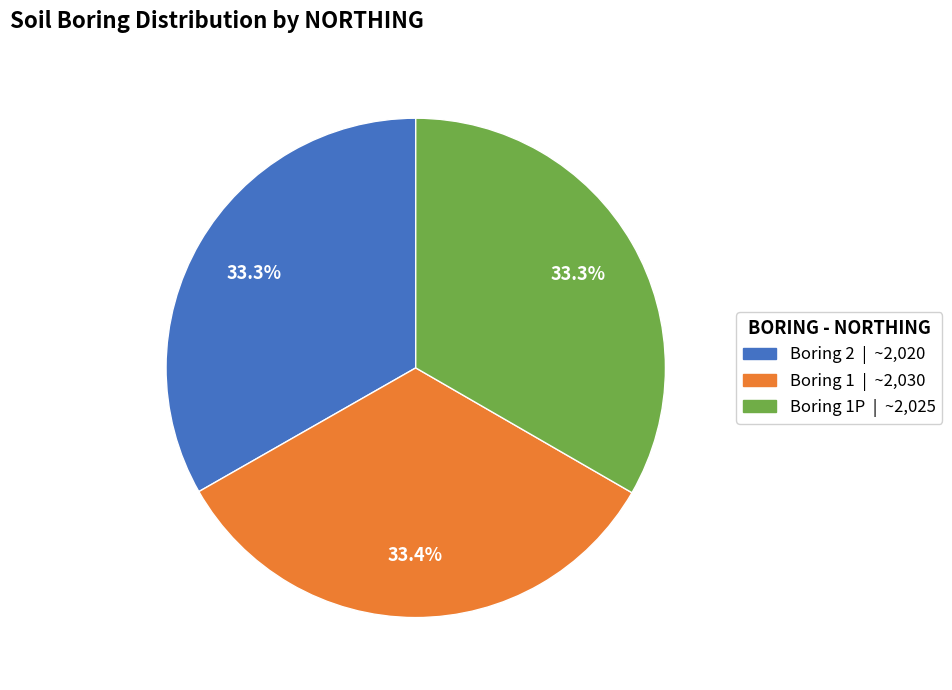

Is there any slice that represents more than half of the pie?

No